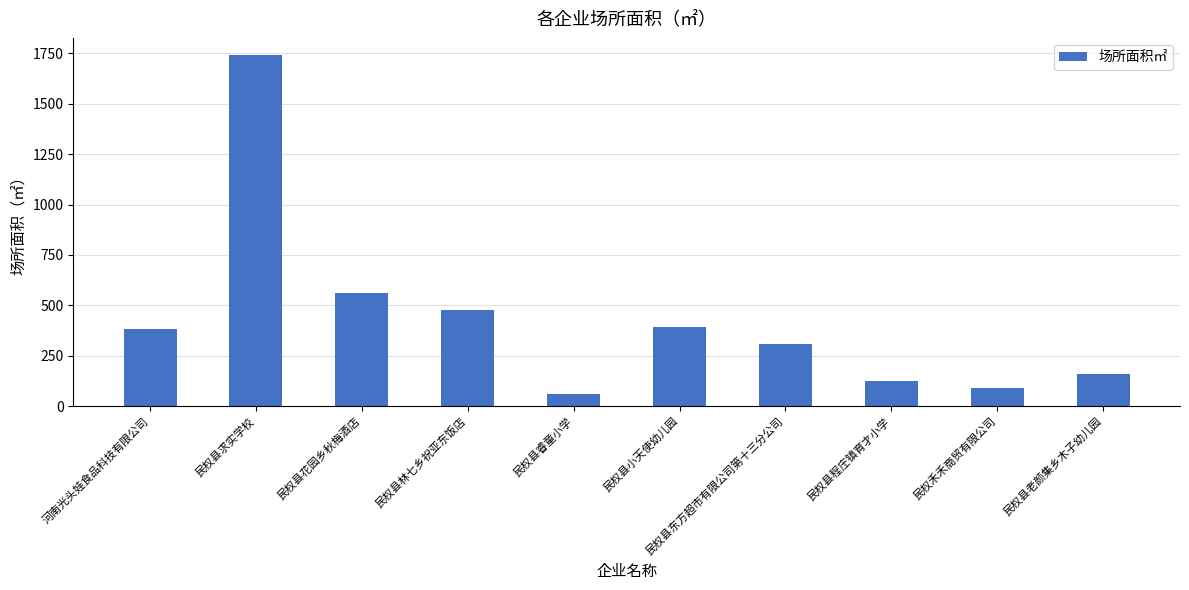

How many bars are there in total?

10